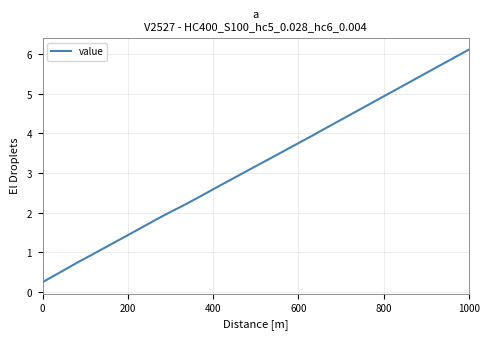

Is this an area chart (filled region under the line)?

No